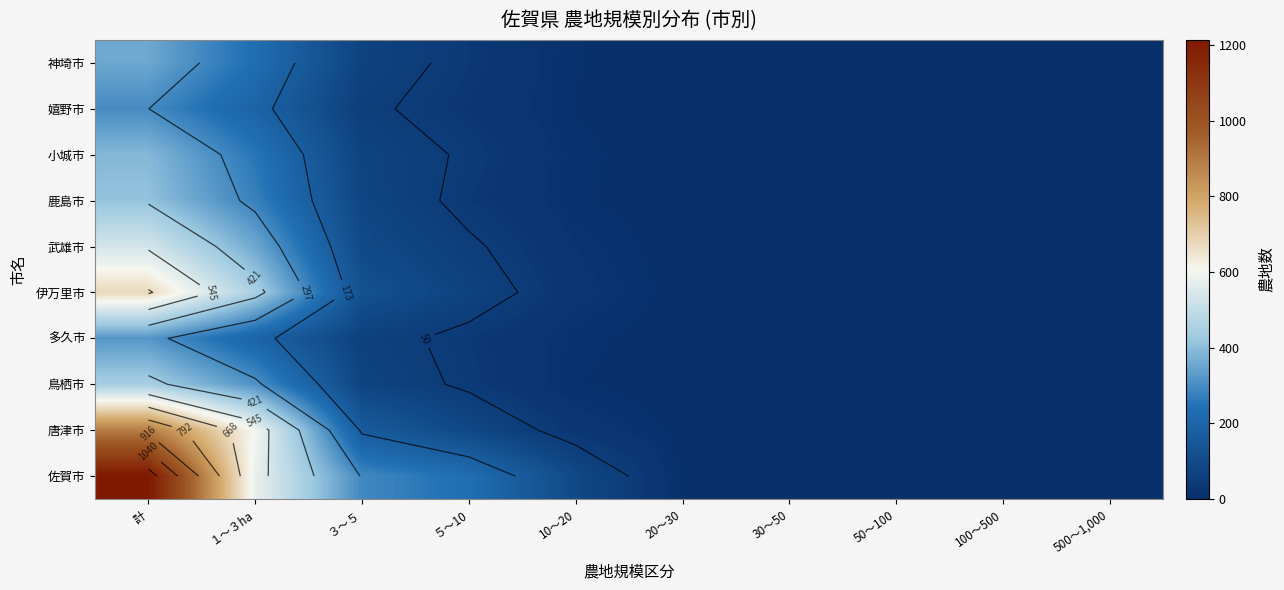

What value does the 多久市 series have at ５～10, to the nearest 10?

40